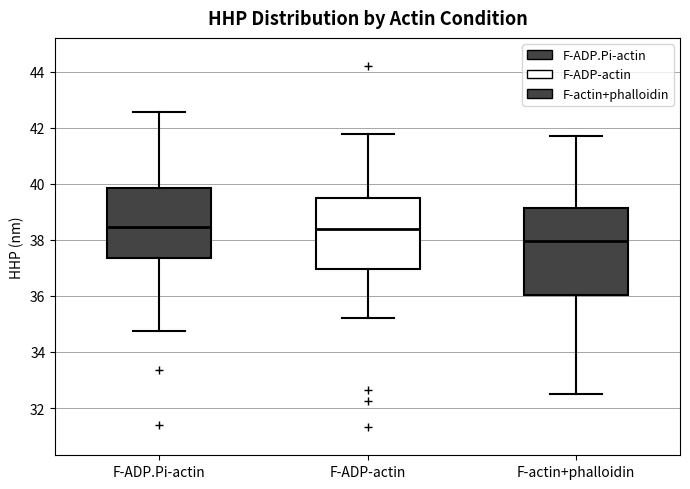

Comparing the boxes themselves (not the whiskers), which one is the tallest?

F-actin+phalloidin